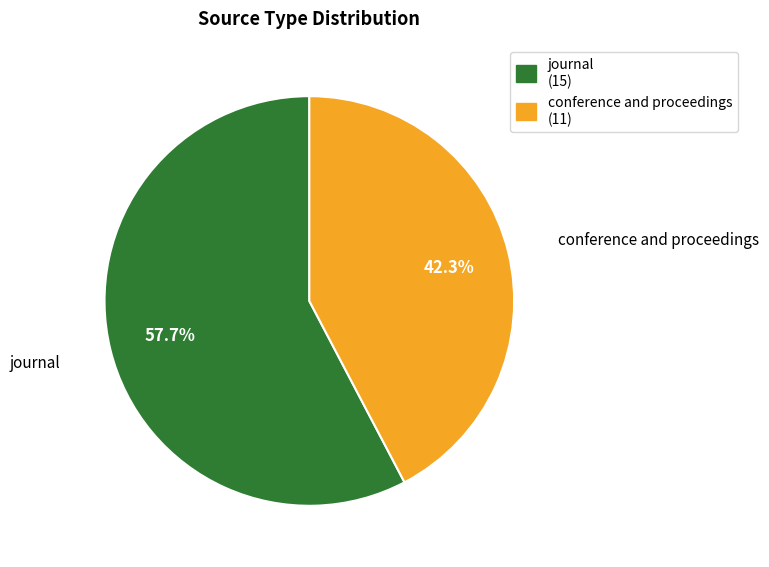

The journal slice represents 49% of the pie. True or false?

False